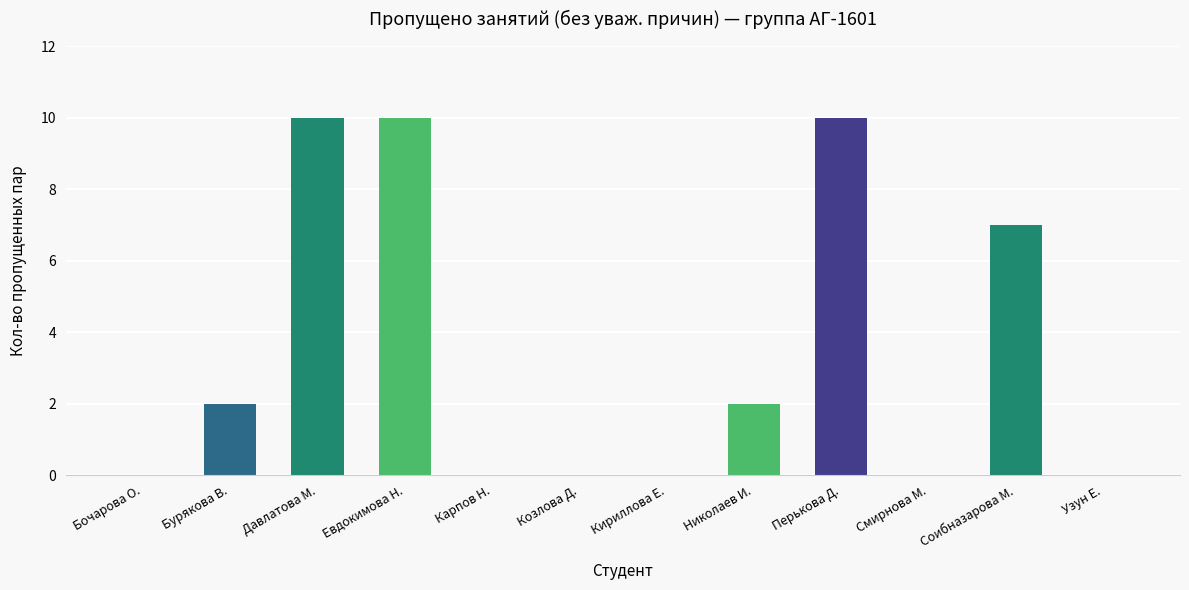

What is the sum of all values?

41